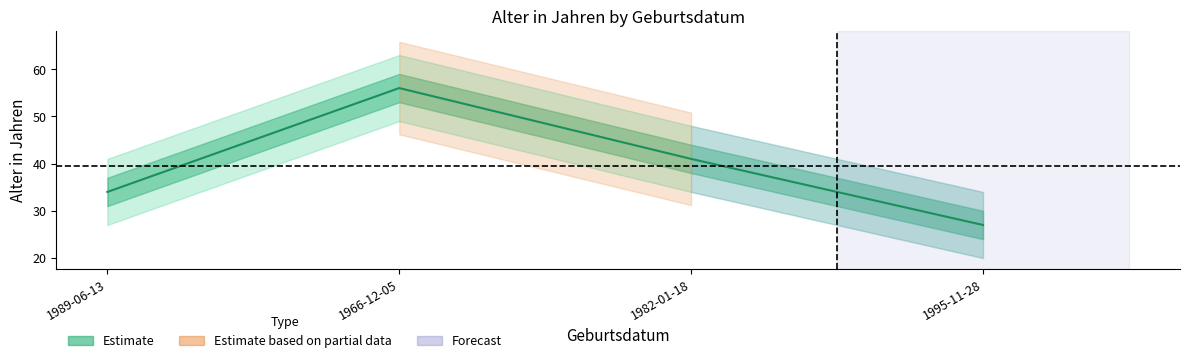

What is the difference between the values at 1966-12-05 and 1989-06-13?

22